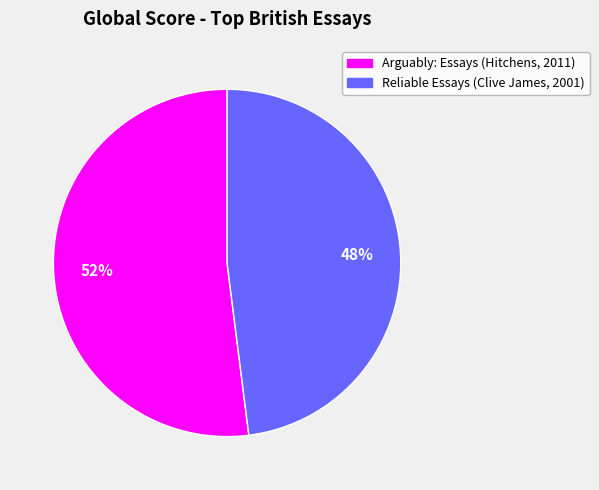

Does Arguably: Essays (Hitchens, 2011) account for over 50% of the chart?

Yes